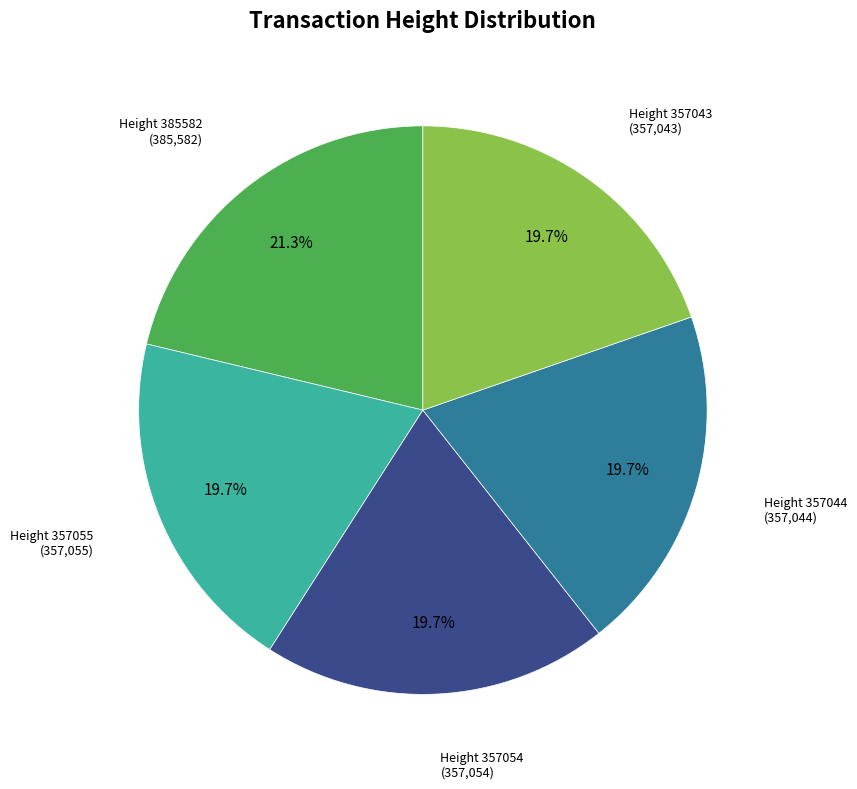

How many slices are in this pie chart?

5